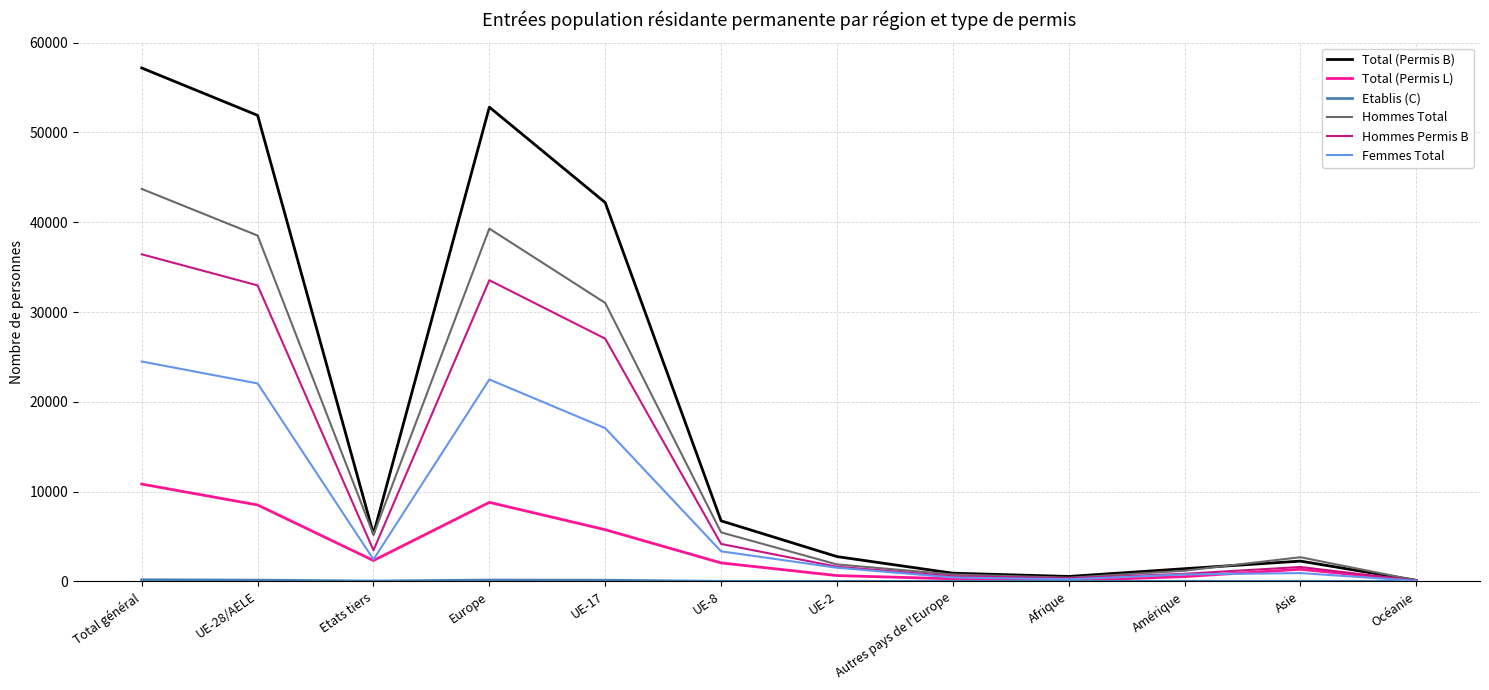

The value of Total (Permis L) at UE-17 is 5759. True or false?

True